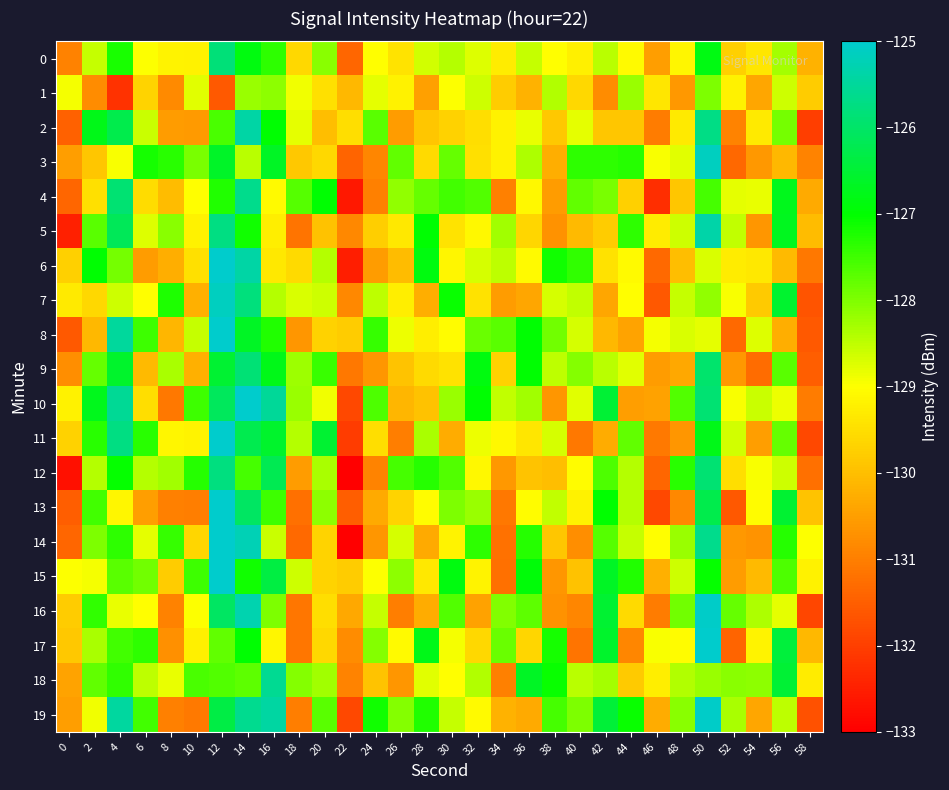

What is the smallest value displayed?

-133.0